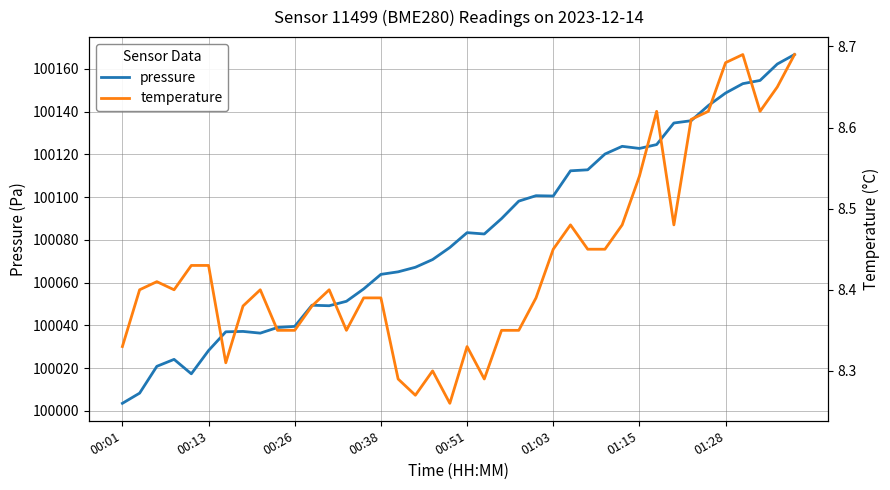

How many interior local peaks does the temperature series have?

8